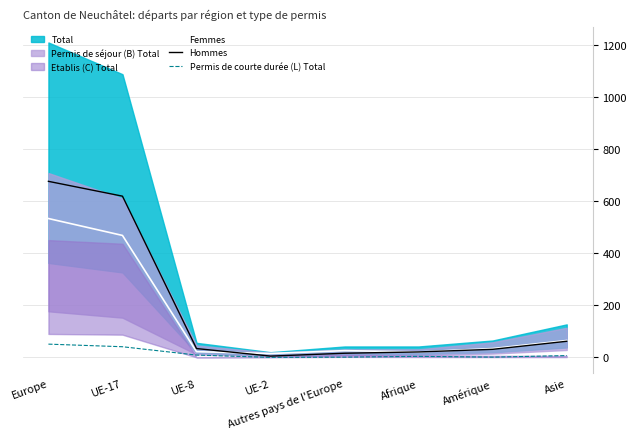

Rank the categories by Hommes value from highest to lowest.

Europe, UE-17, Asie, UE-8, Amérique, Afrique, Autres pays de l'Europe, UE-2